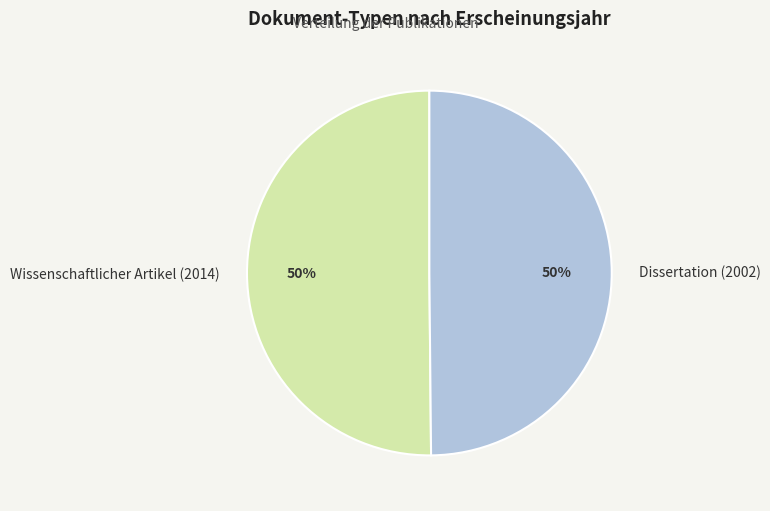

To the nearest percent, what percentage of the pie is Wissenschaftlicher Artikel (2014)?

50%